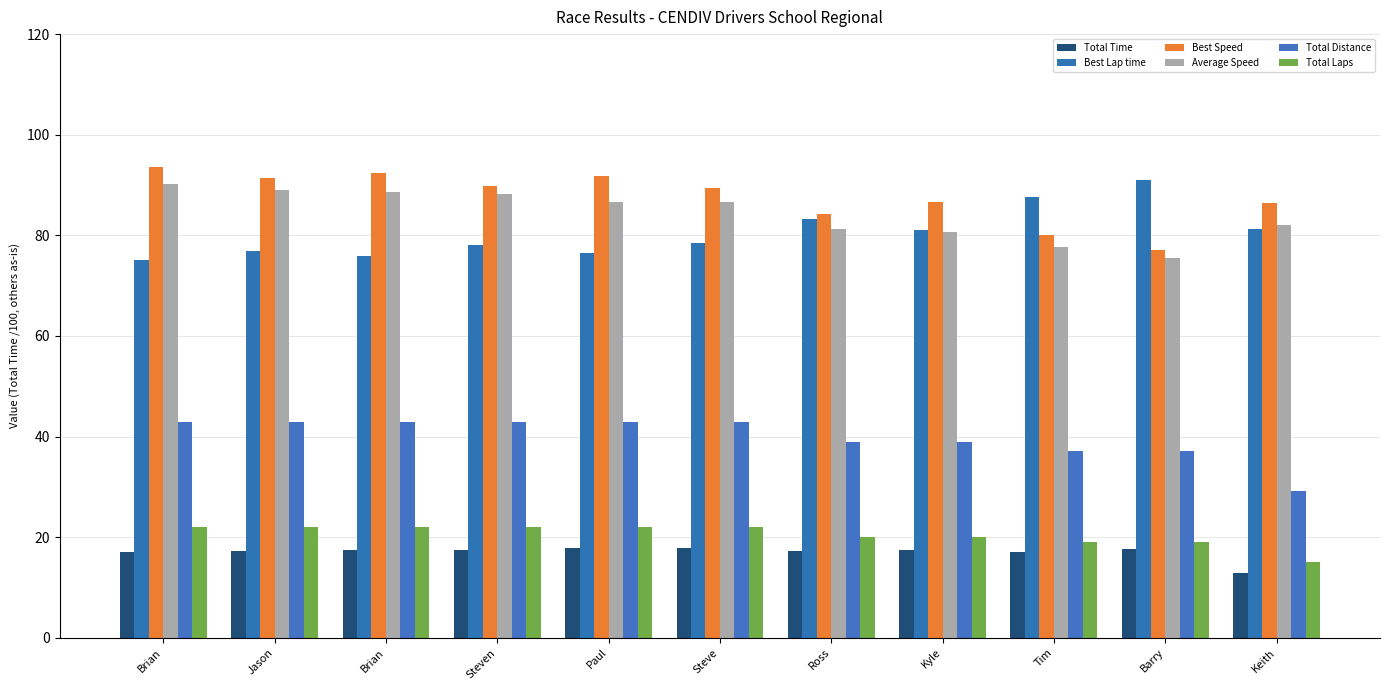

What is the difference between the second highest and second lowest values in the Average Speed series?

11.3